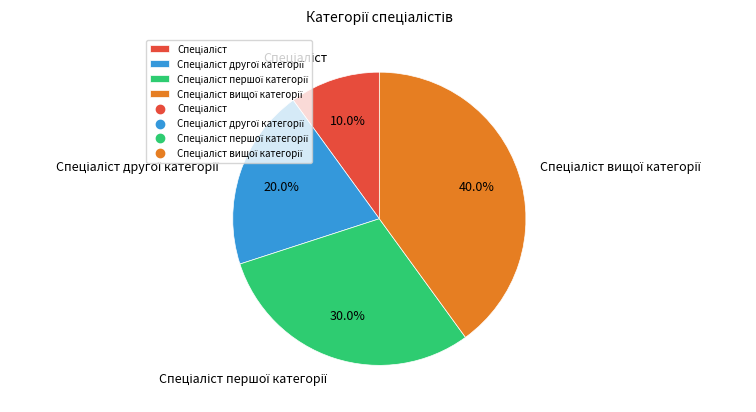

Does any single category account for the majority?

No